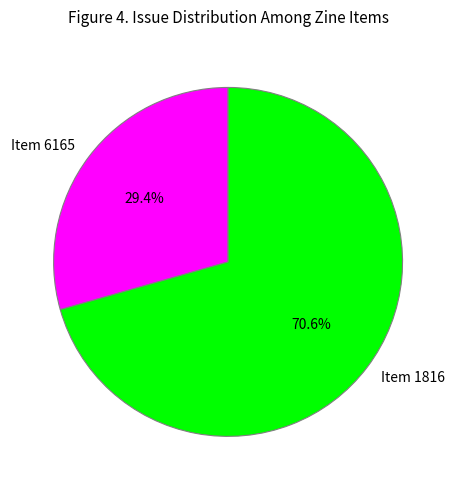

To the nearest percent, what is the difference between the Item 1816 and Item 6165 slice percentages?

41%